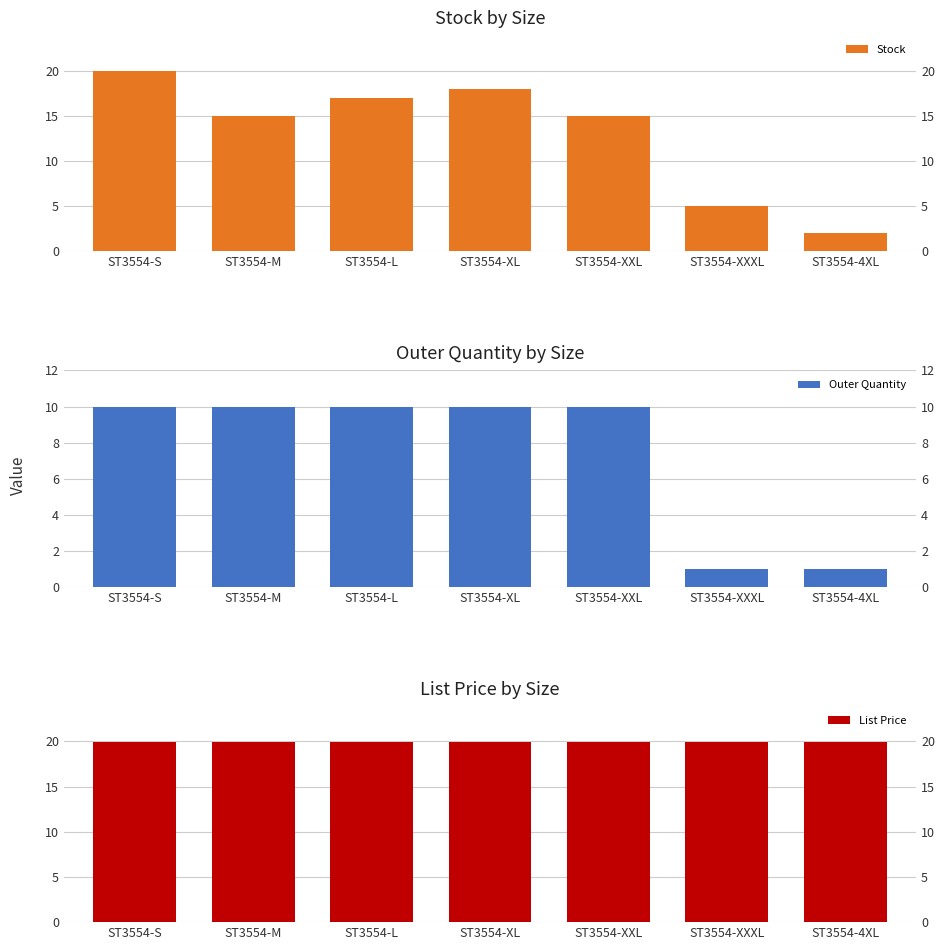

What is the label of the 5th bar from the left?

ST3554-XXL